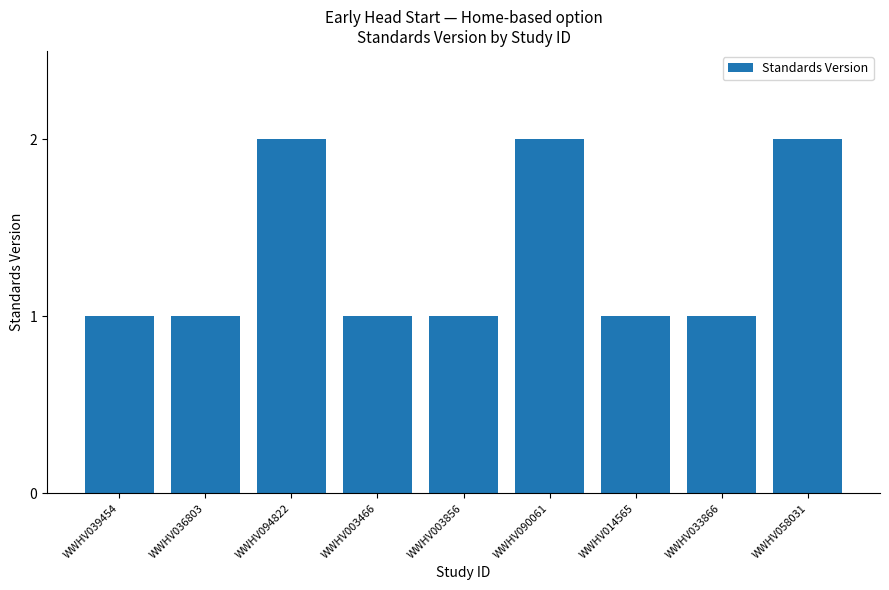

Are the bars horizontal?

No